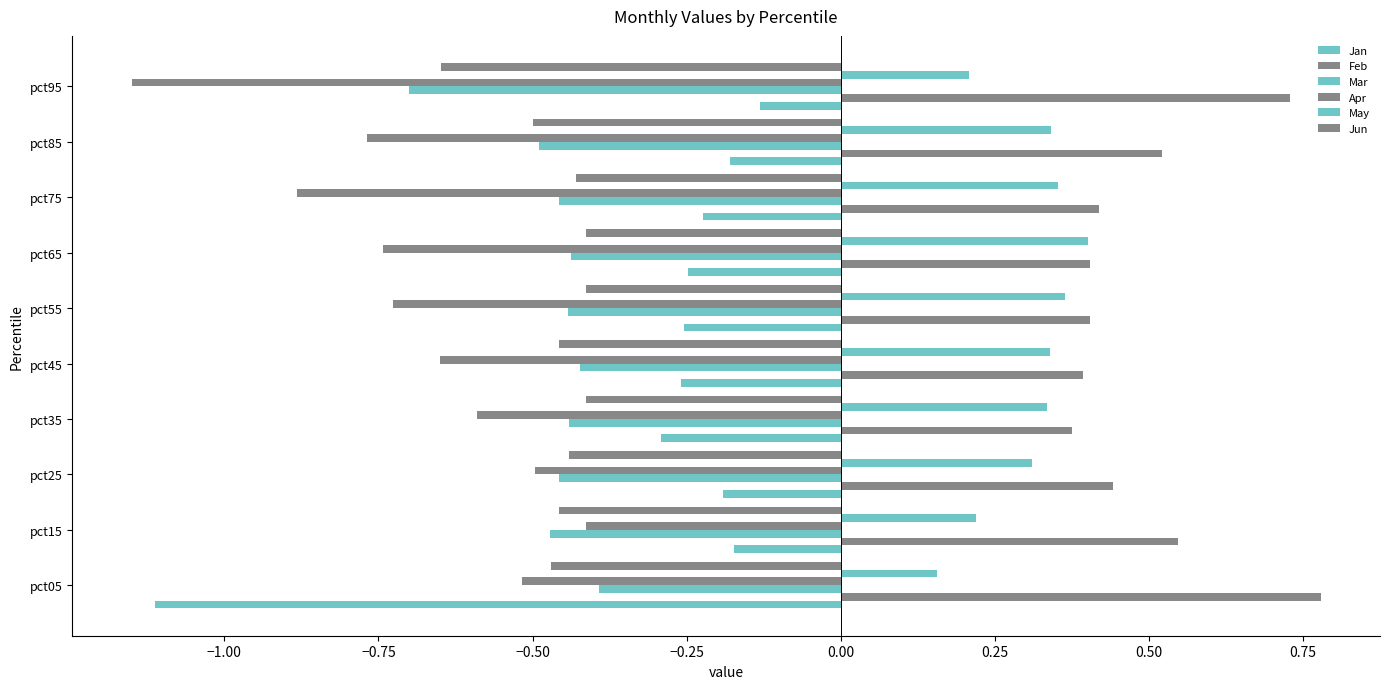

Which series has the largest total across all categories?

Feb